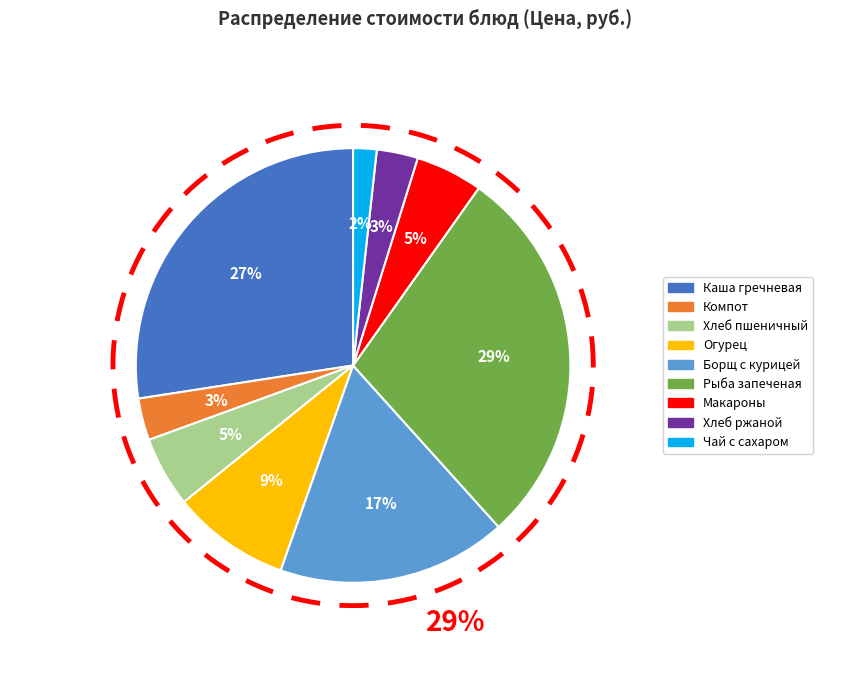

To the nearest percent, what percentage of the pie is Каша гречневая с тефтелей?

27%